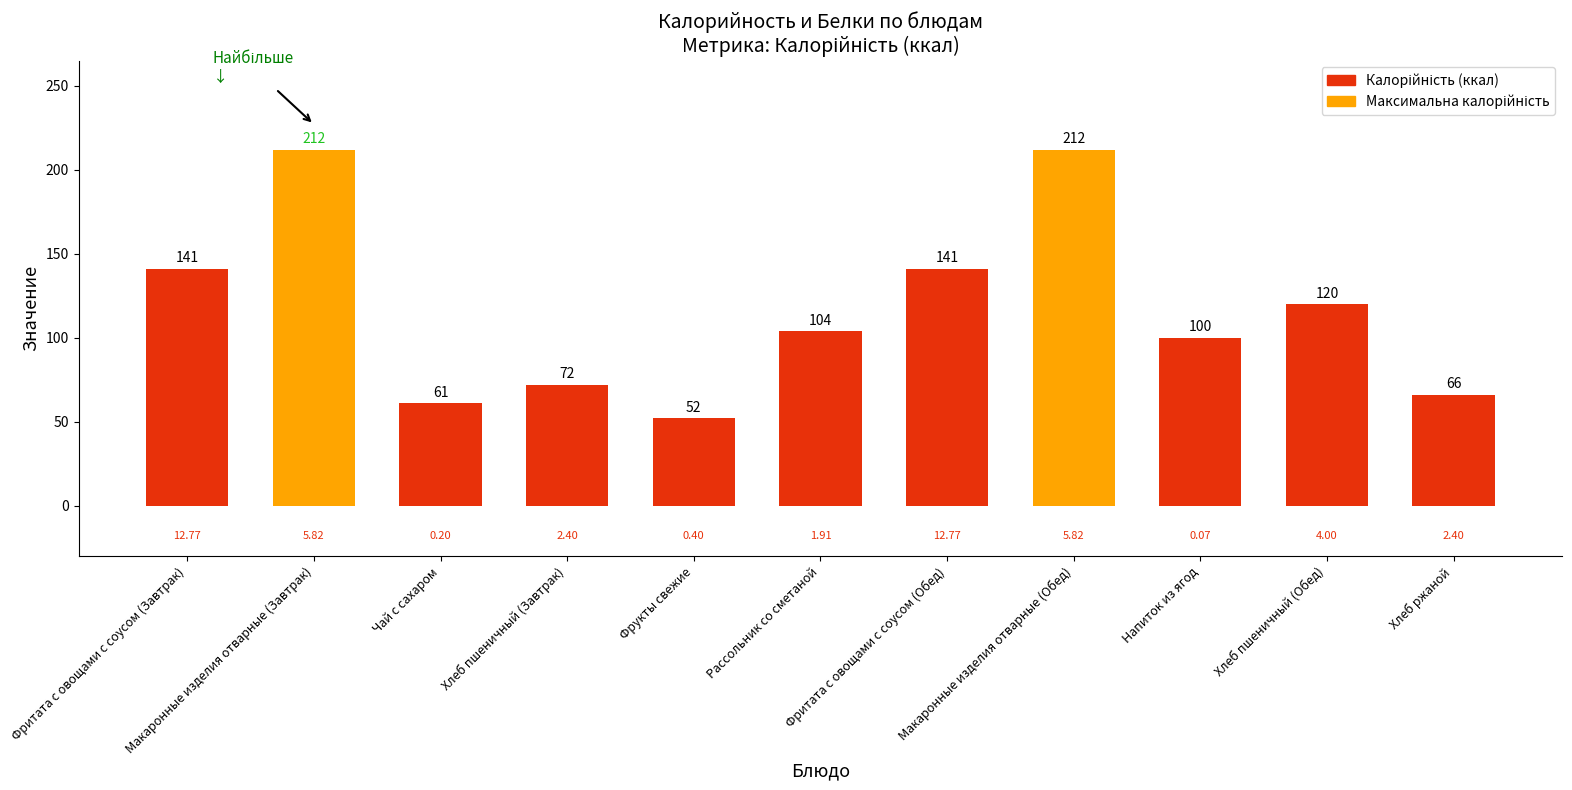

What is the change in value from Рассольник со сметаной to Хлеб ржаной?

-38